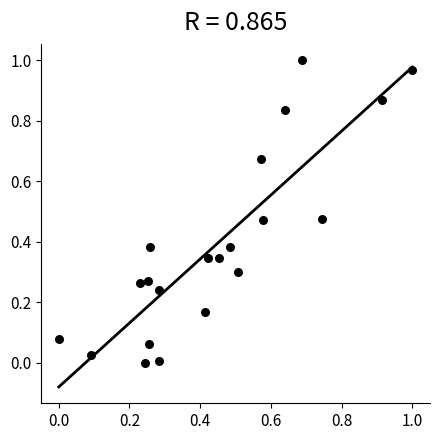

How many data points are displayed?

21